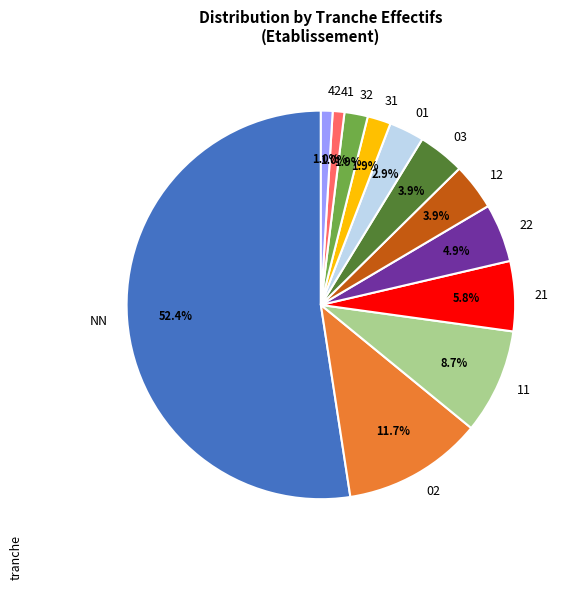

Is there a majority slice in this chart?

Yes